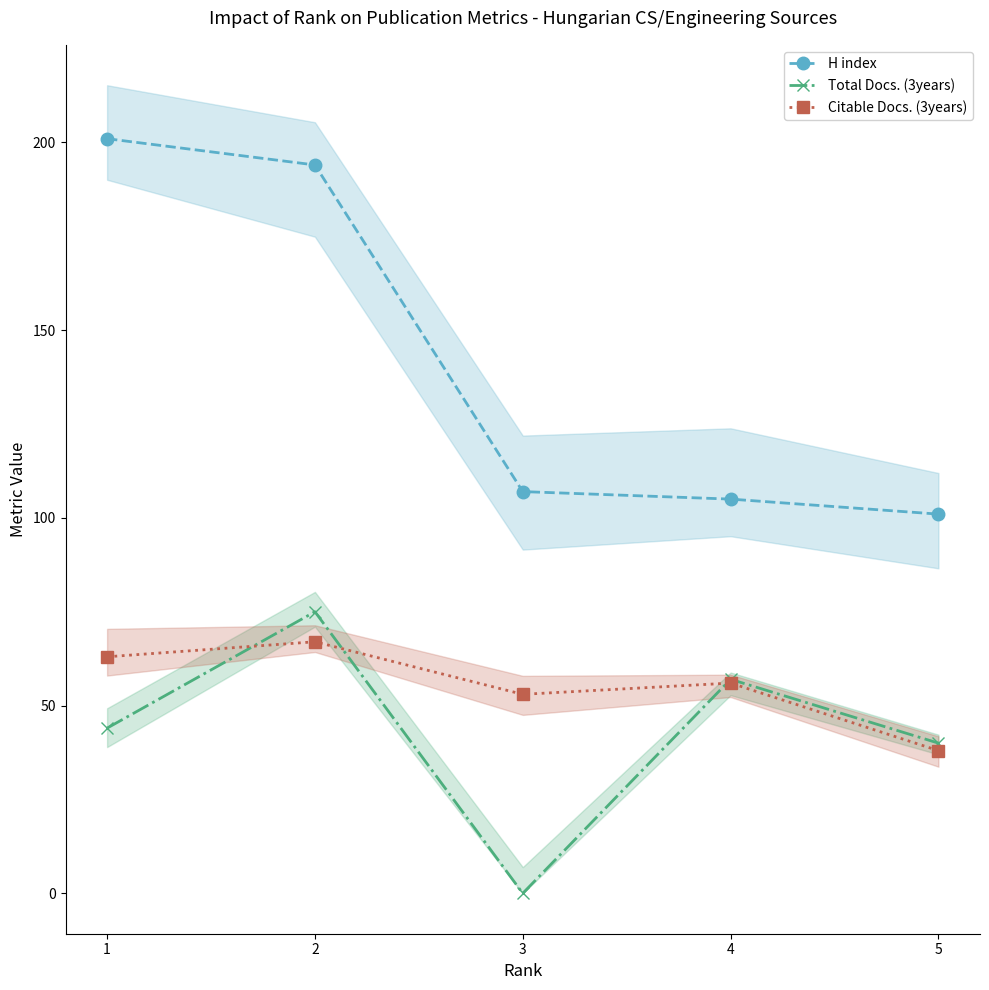

Reading left to right, list all the values displayed in this chart.

H index: 1=201	2=194	3=107	4=105	5=101
Total Docs. (3years): 1=44	2=75	3=0	4=57	5=40
Citable Docs. (3years): 1=63	2=67	3=53	4=56	5=38